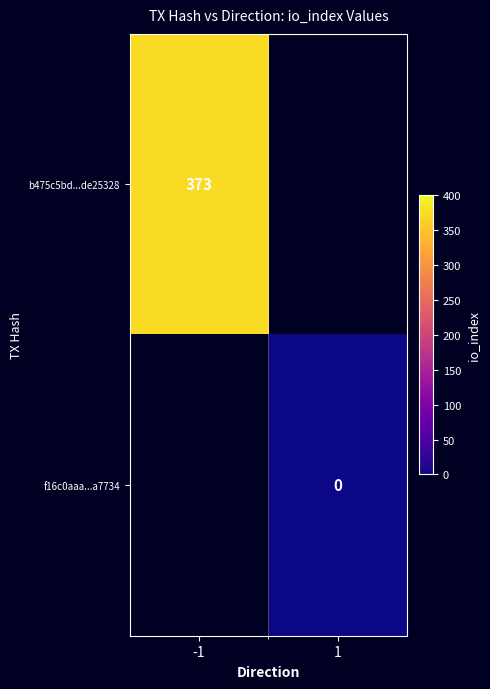

Which category has the highest value in the b475c5bd...de25328 series?

-1